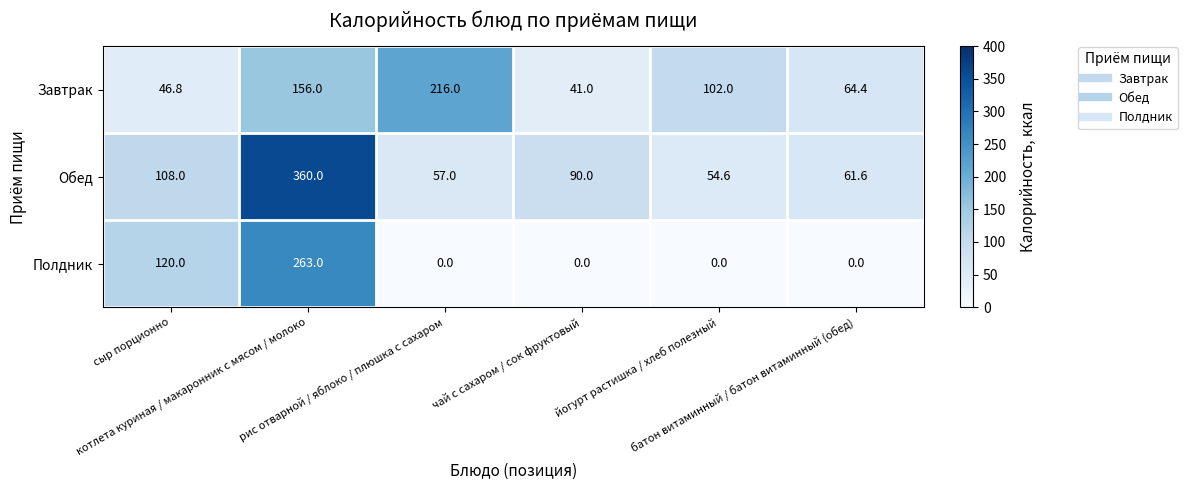

Which series has the widest spread of values?

Обед